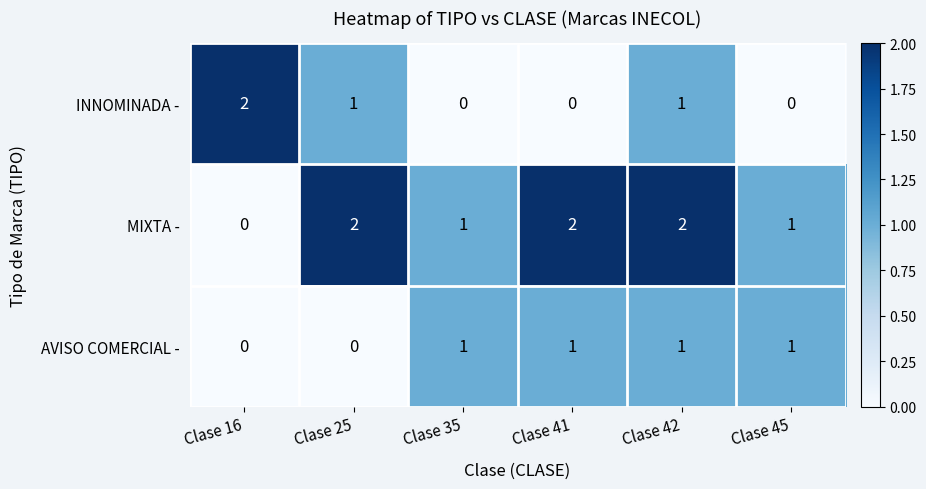

Which category has the highest value in the INNOMINADA - series?

Clase 16